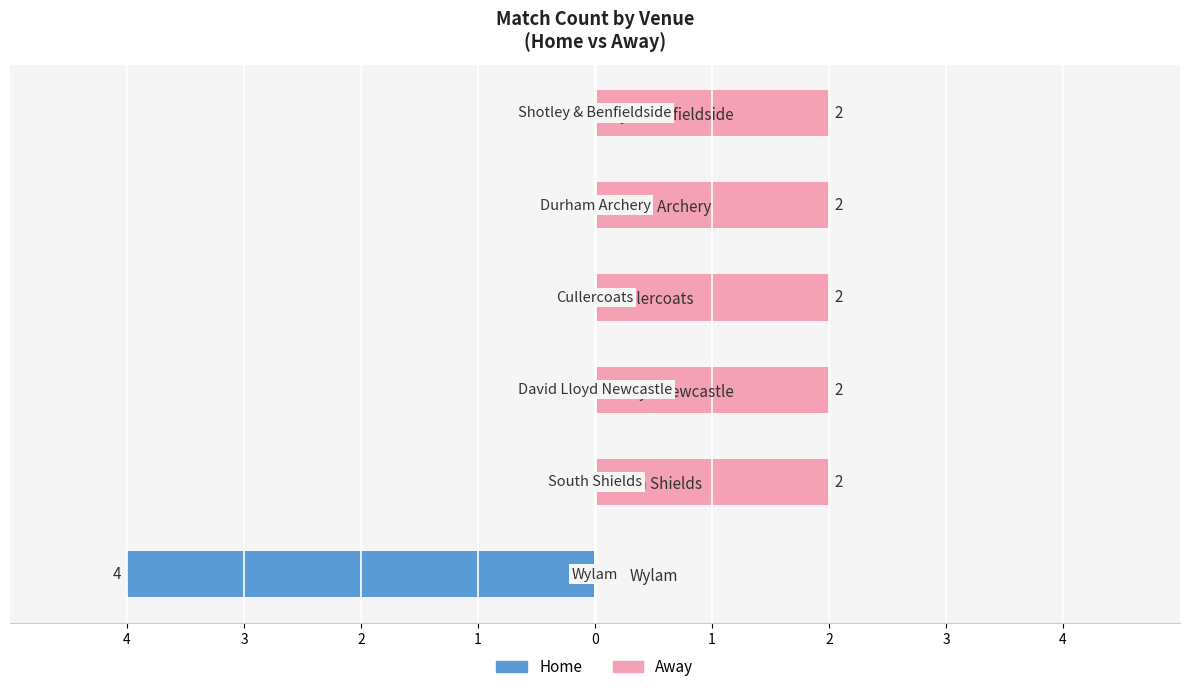

What is the difference between the maximum and minimum values in the Away series?

2